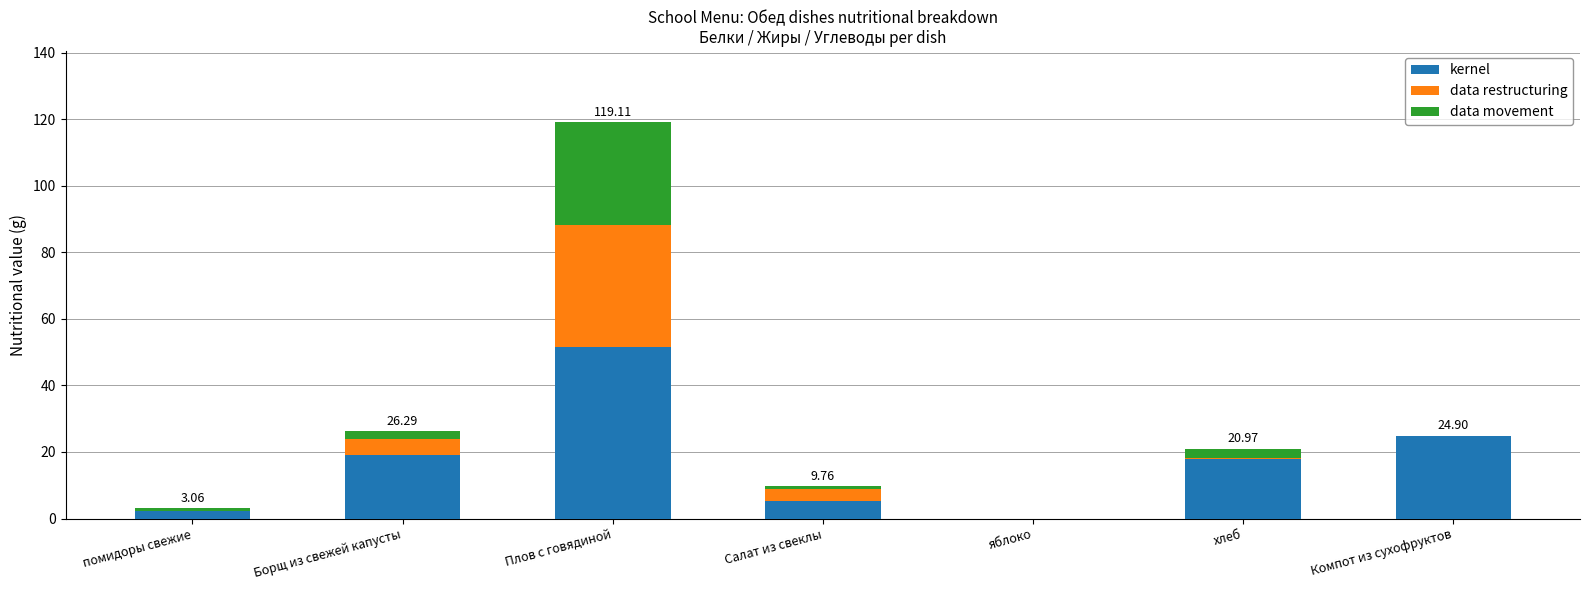

Does the chart contain stacked bars?

Yes